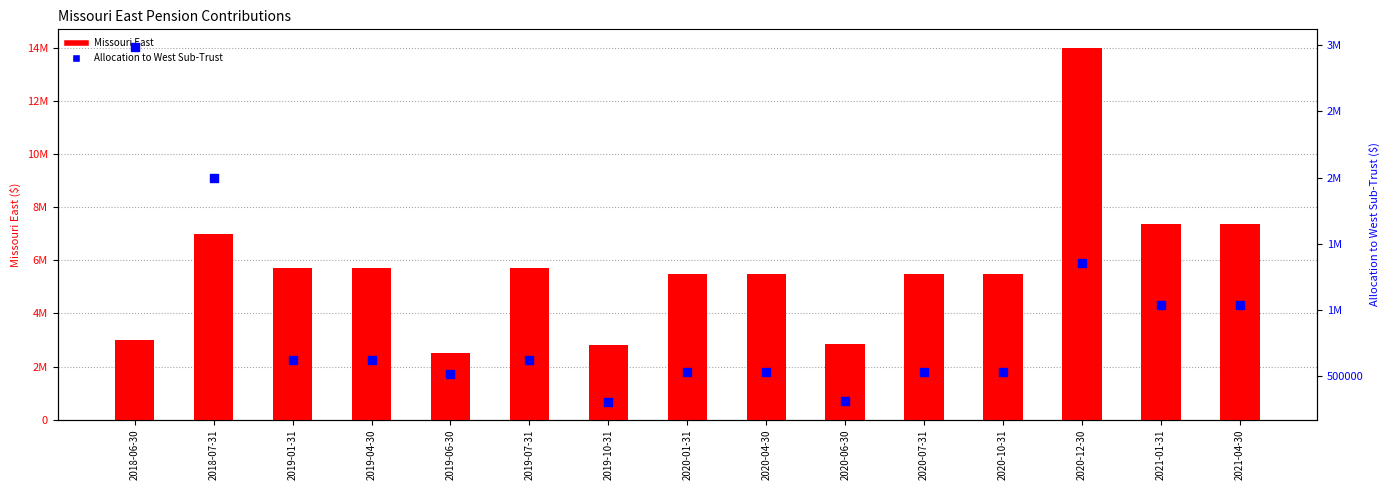

Which series contains the lowest Y value?

Allocation to West Sub-Trust